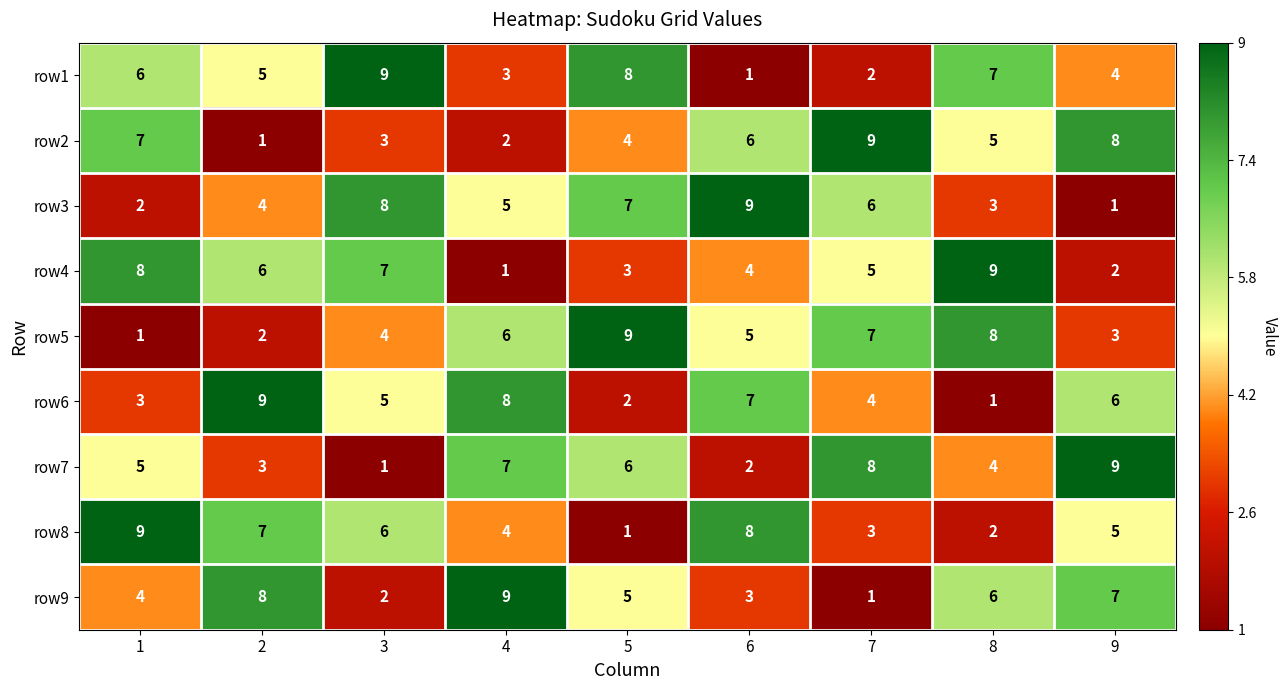

What is the maximum value for row5?

9